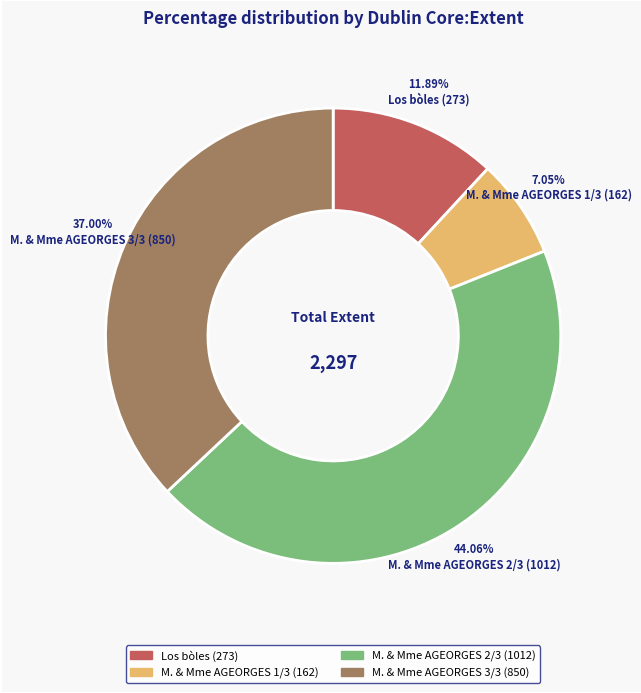

The Los bòles (273) slice represents 12% of the pie. True or false?

True